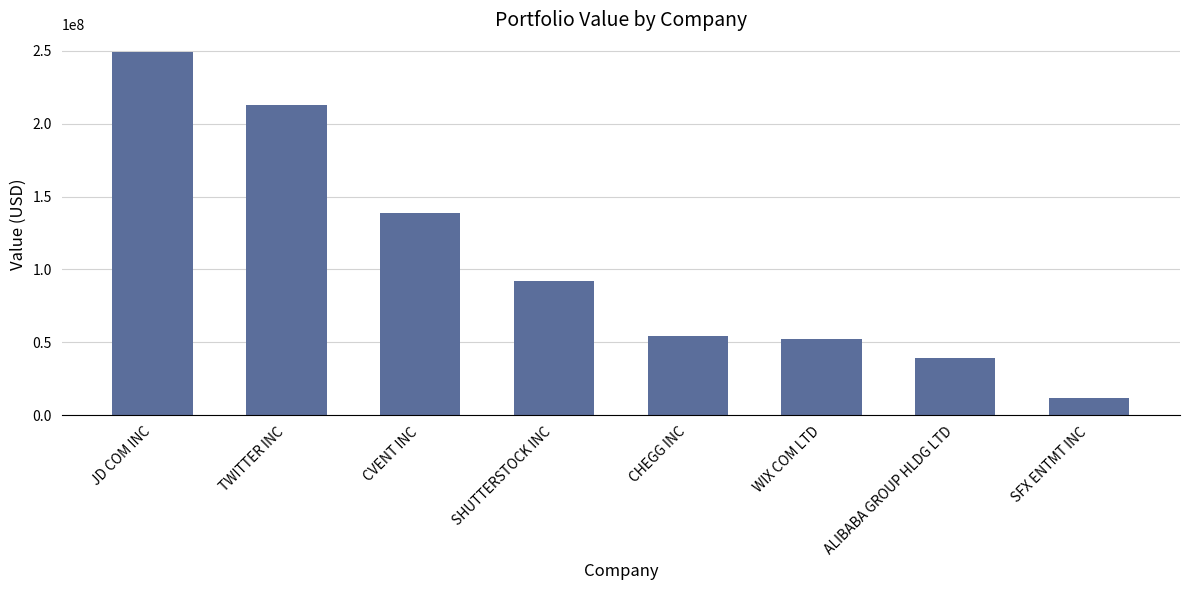

What is the value of the 3rd bar from the left?

138386000